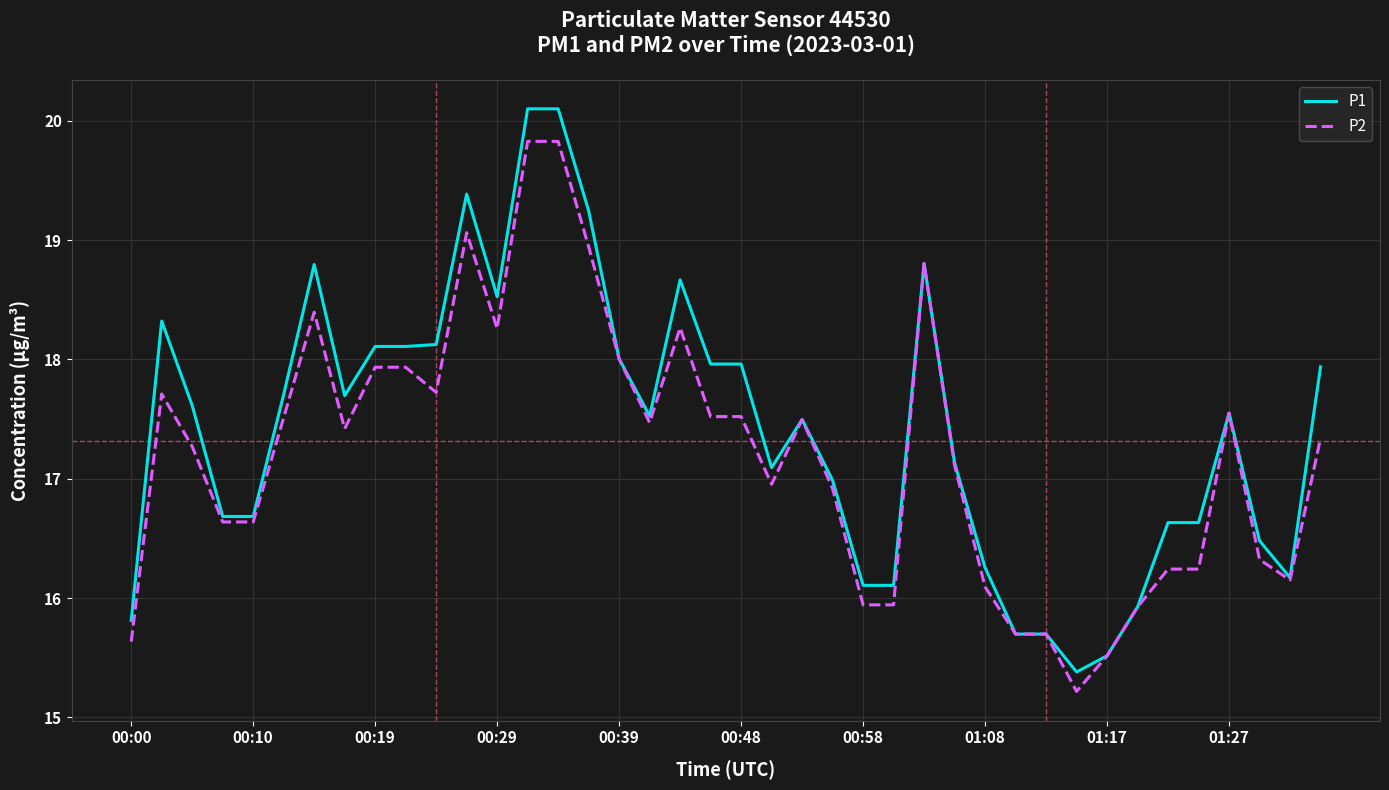

Rank the series by their maximum value, from lowest to highest.

P2, P1